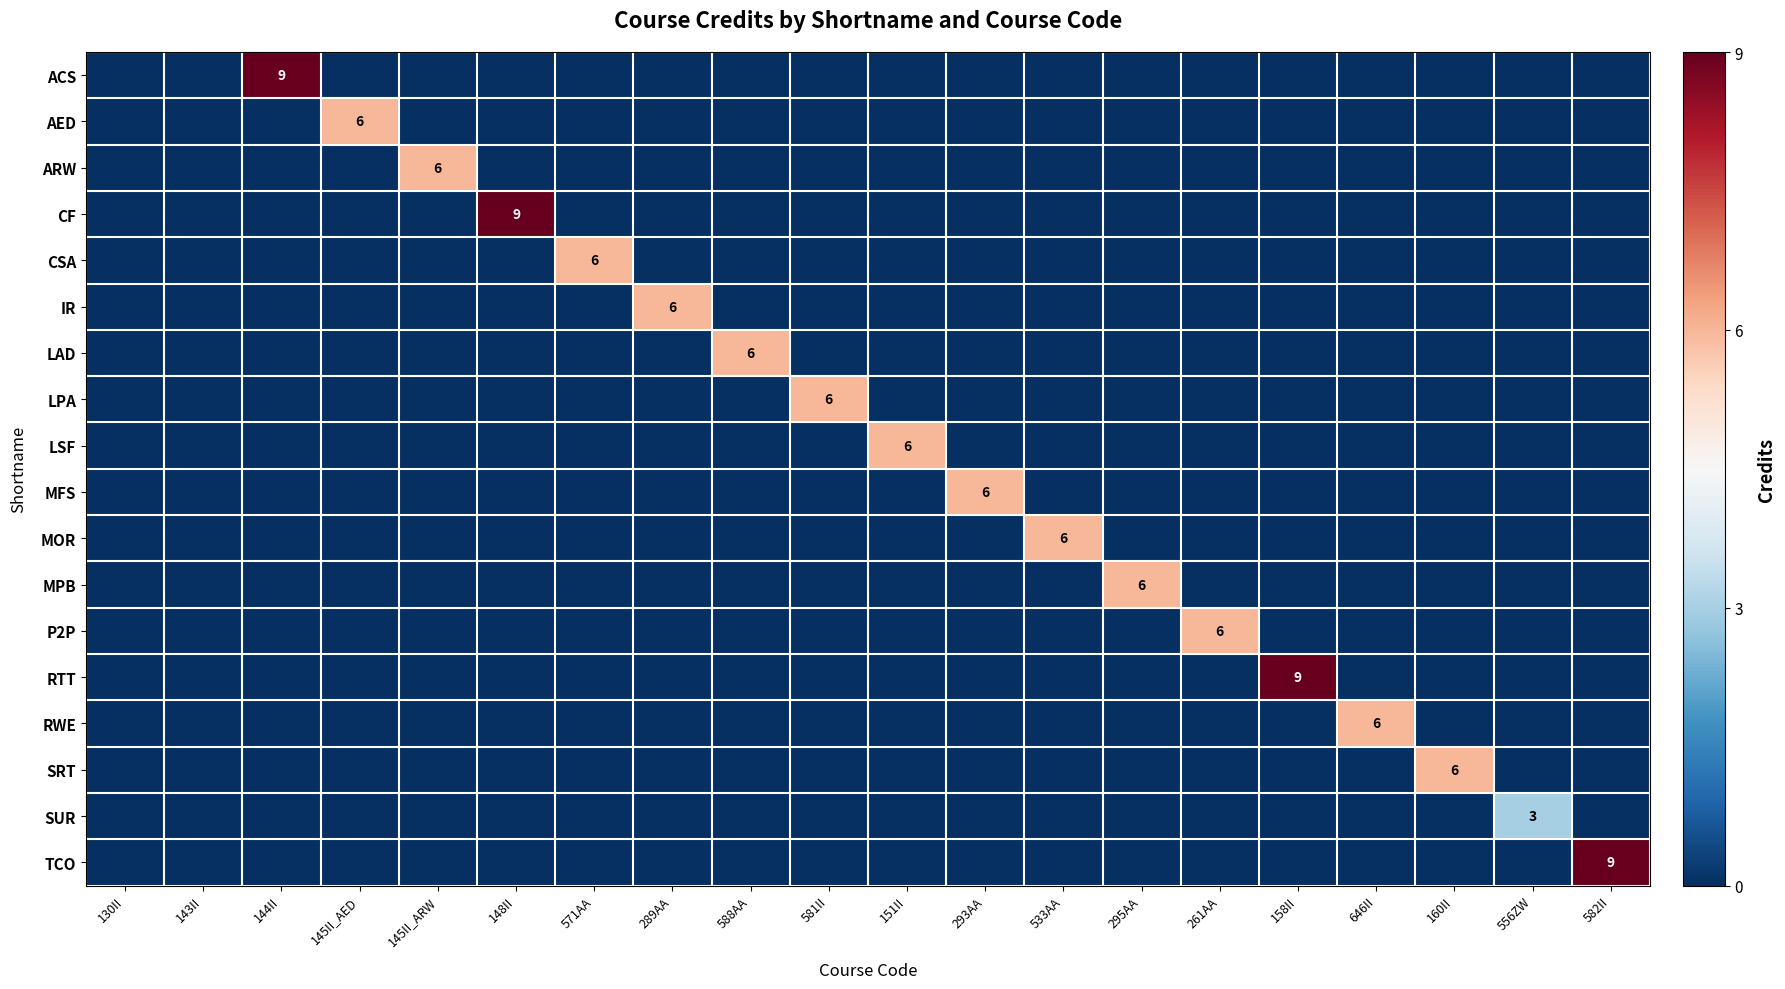

Count the number of categories in the chart.

20